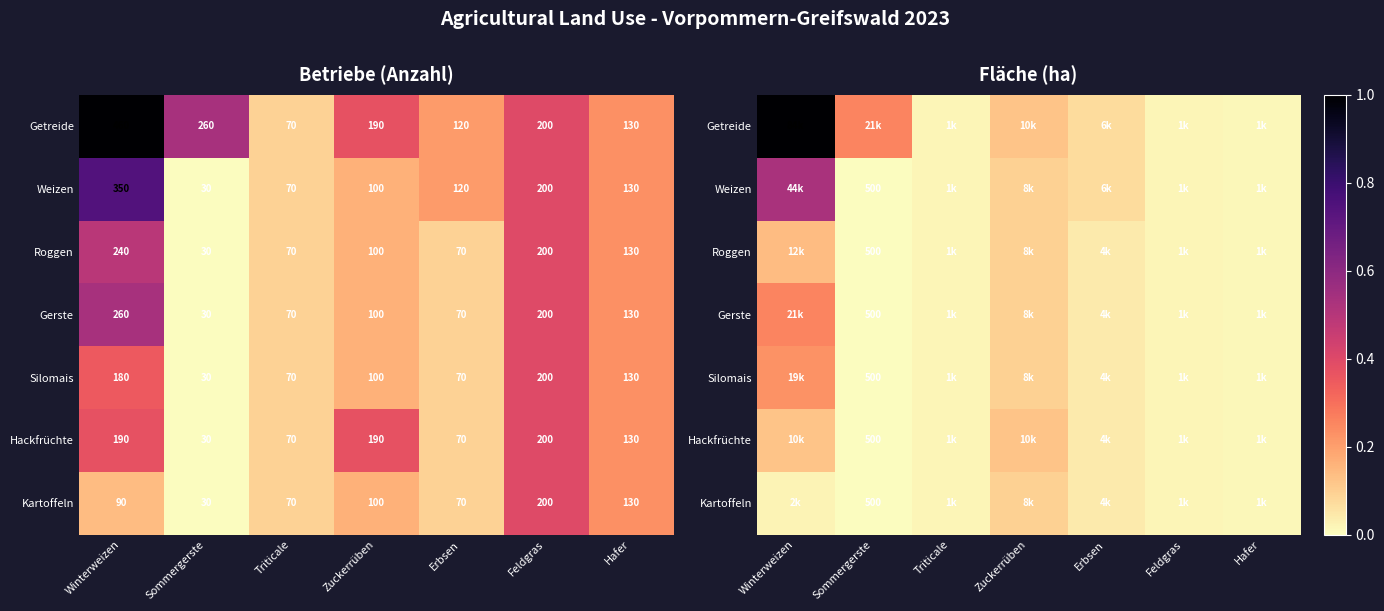

At which label is Weizen closest to 0?

Sommergerste